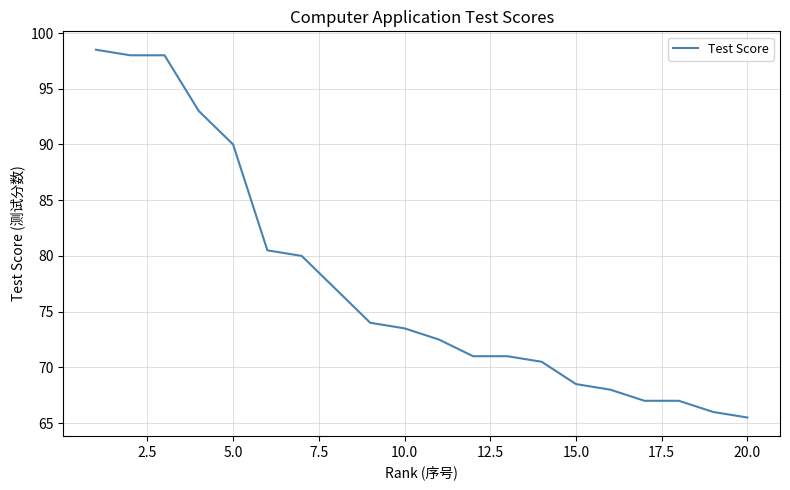

What is the minimum value shown in the chart?

65.5